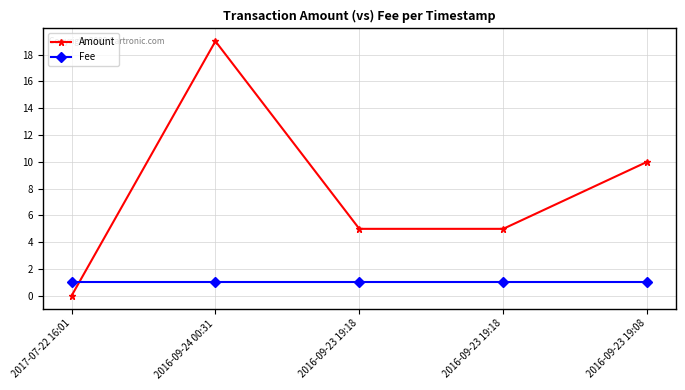

How many distinct data groups are displayed?

2